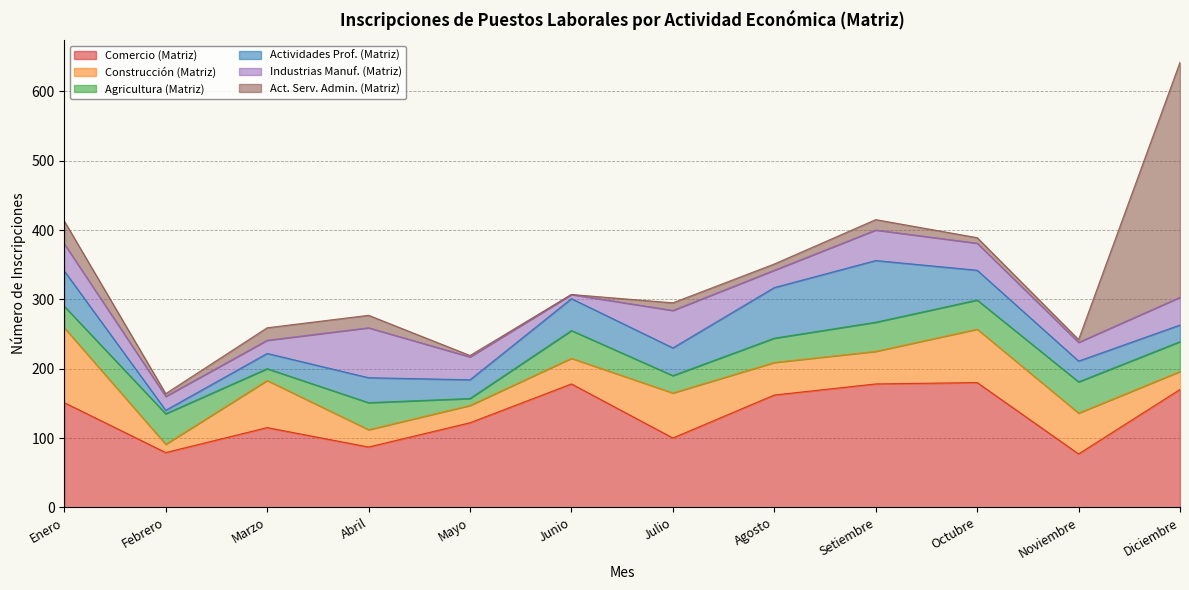

What is the greatest value displayed?

339